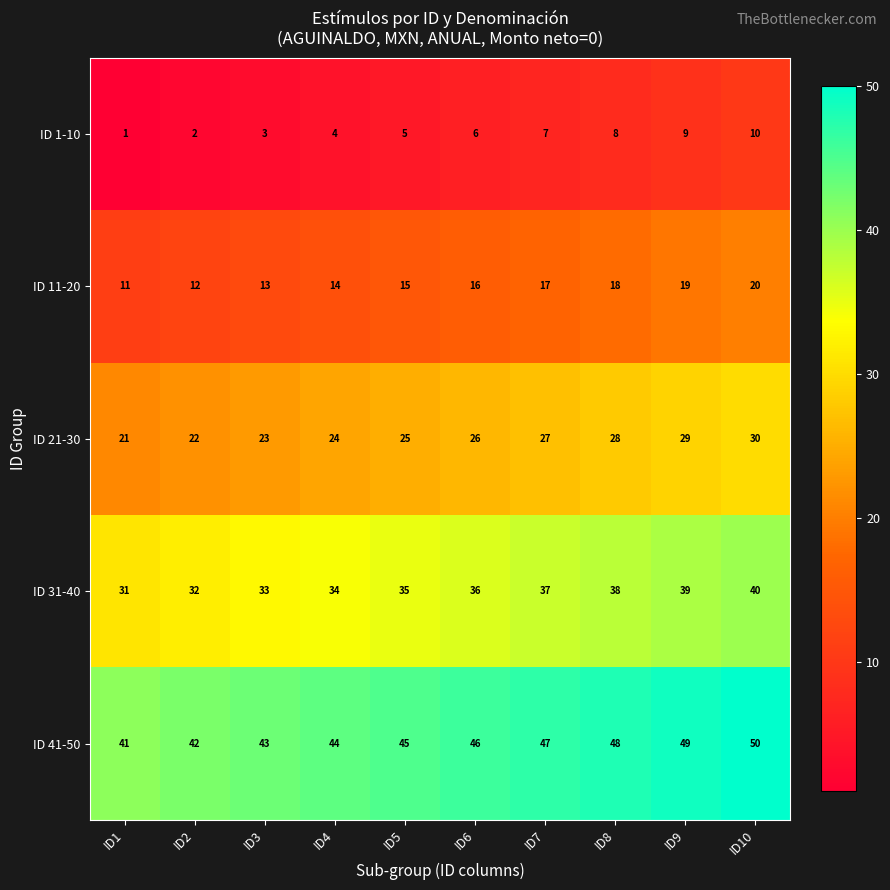

At how many categories does at least one series exceed 36?

10